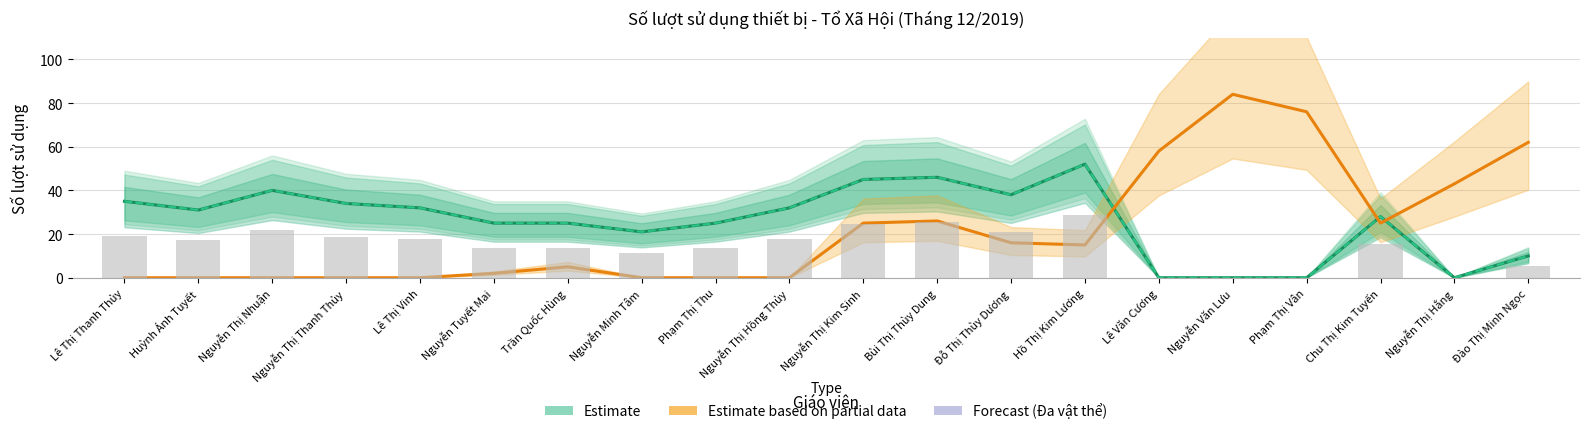

How many series are shown in this chart?

3